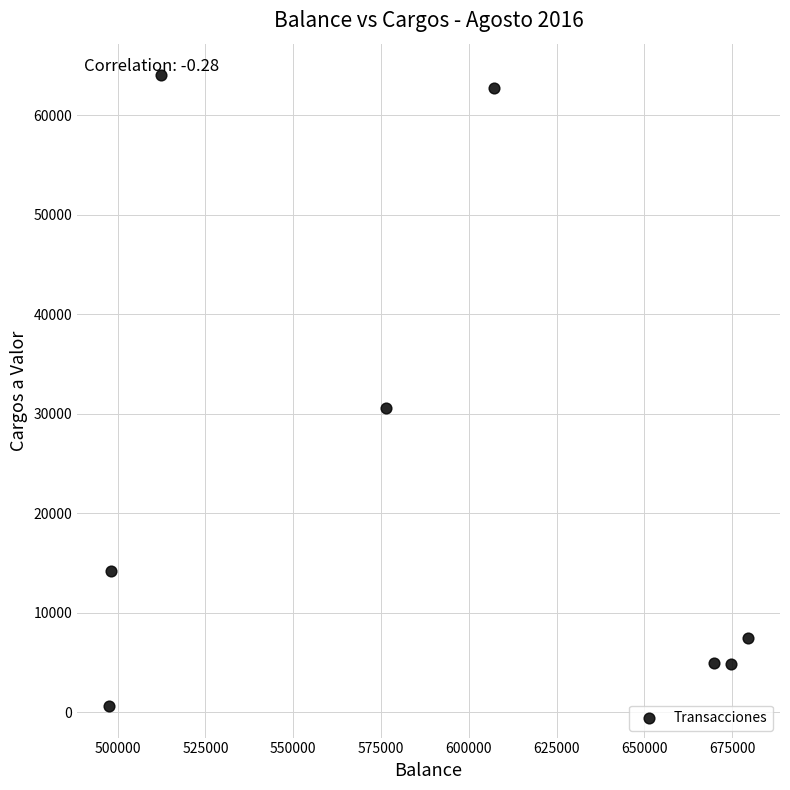

What Y value in the scatter plot is closest to 32322?

30600.0